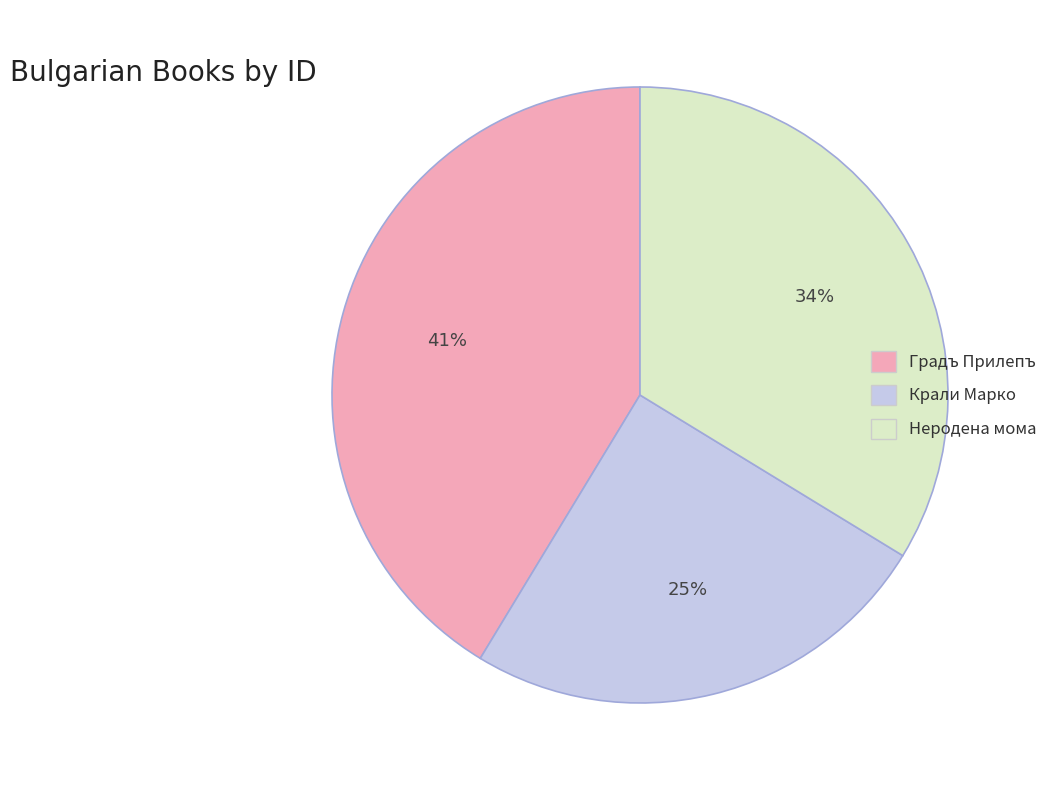

Count the number of slices in the pie.

3